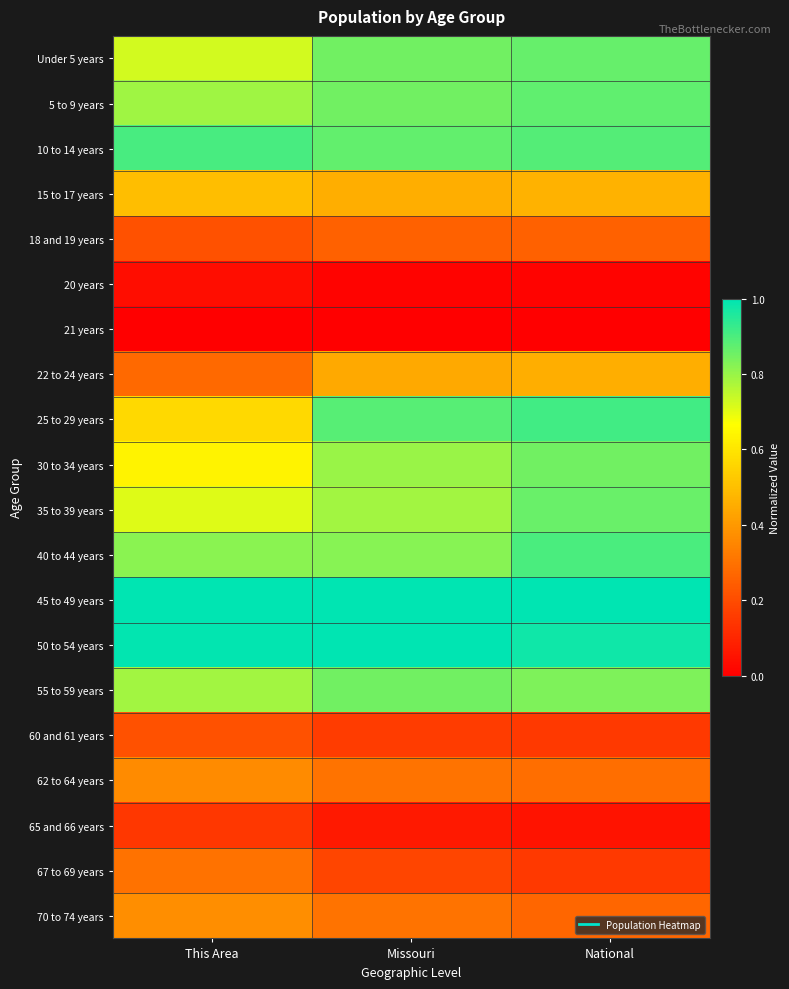

How many distinct data groups are displayed?

20